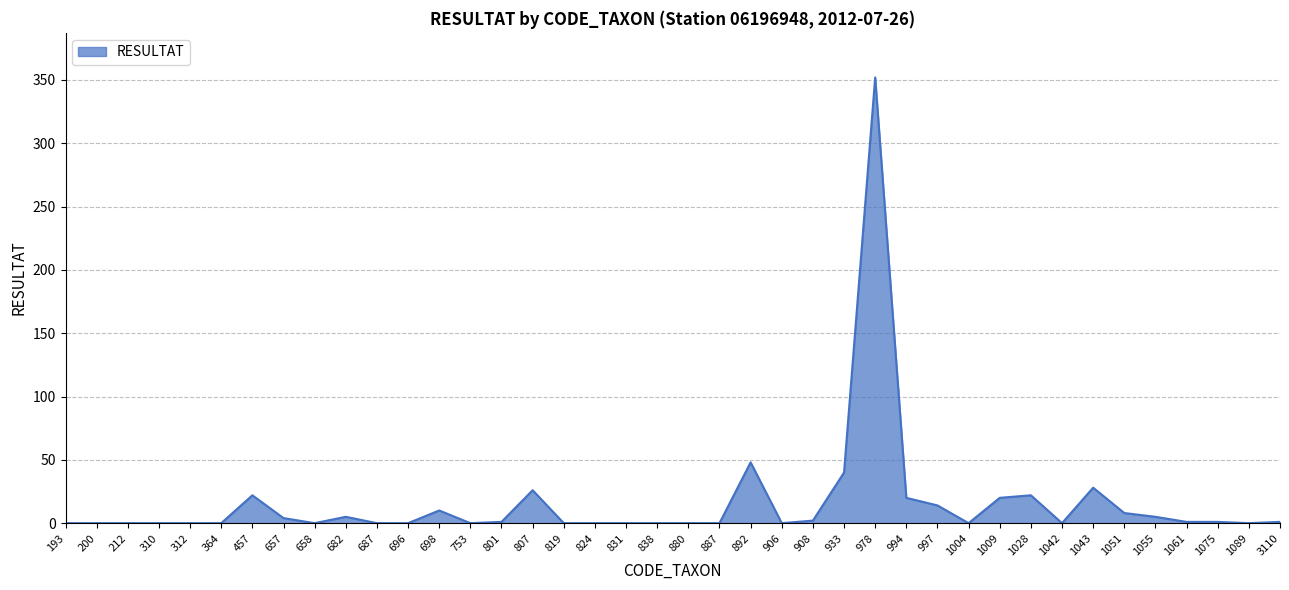

True or false: the data has more than 2 interior local peaks.

True